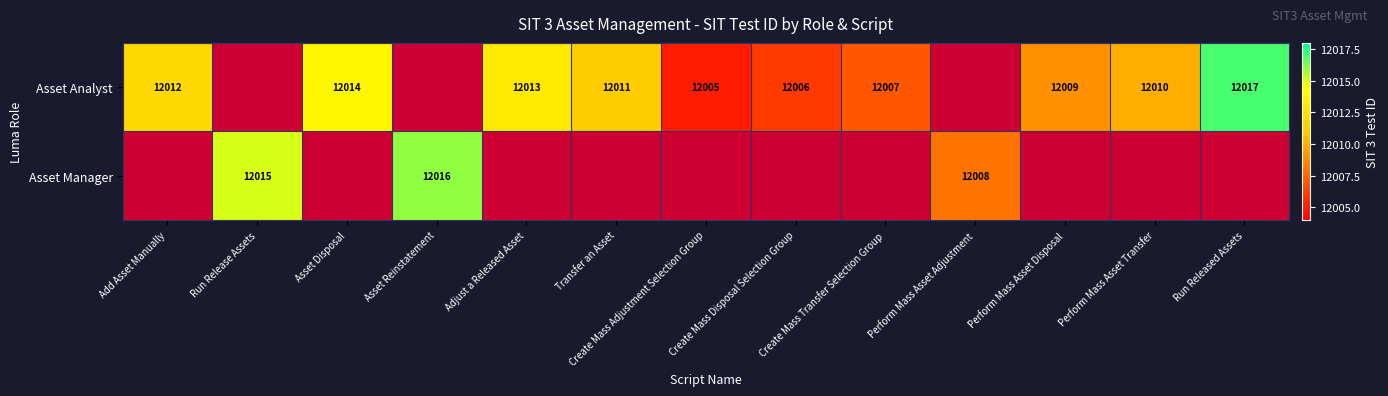

The Asset Analyst series shows 12013 at Adjust a Released Asset. True or false?

True